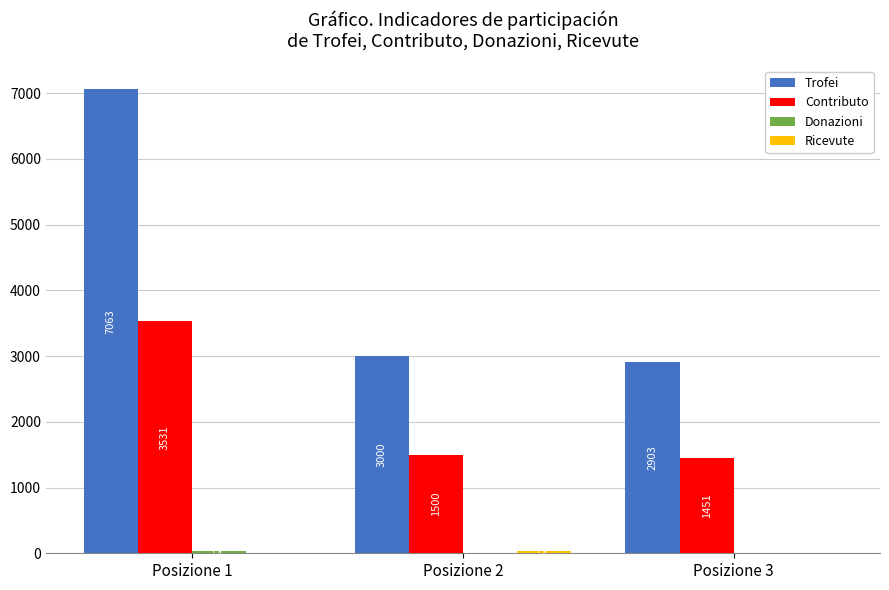

How many data points does each series have?

3